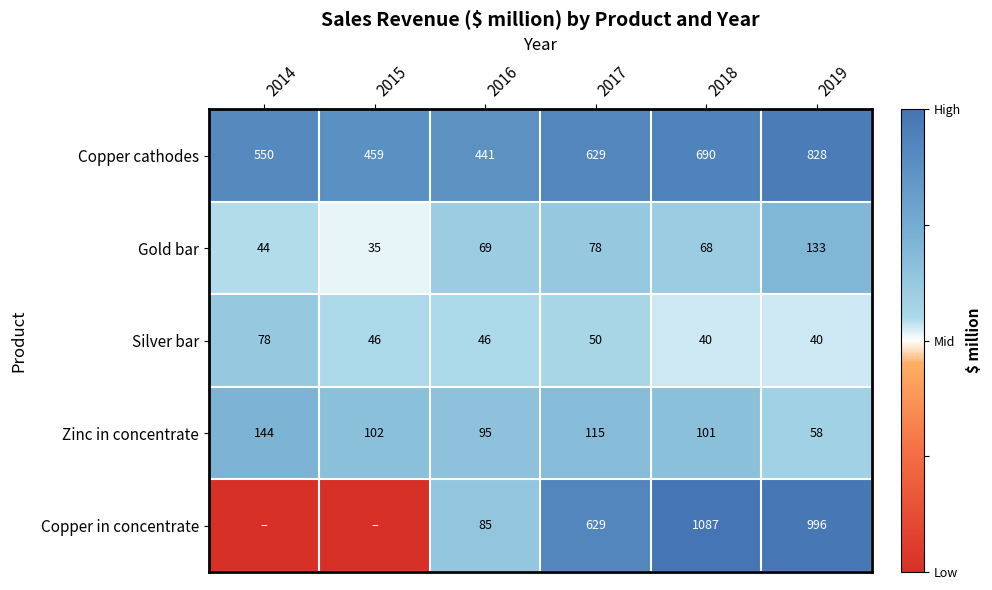

Which label corresponds to the largest value in the chart?

2018